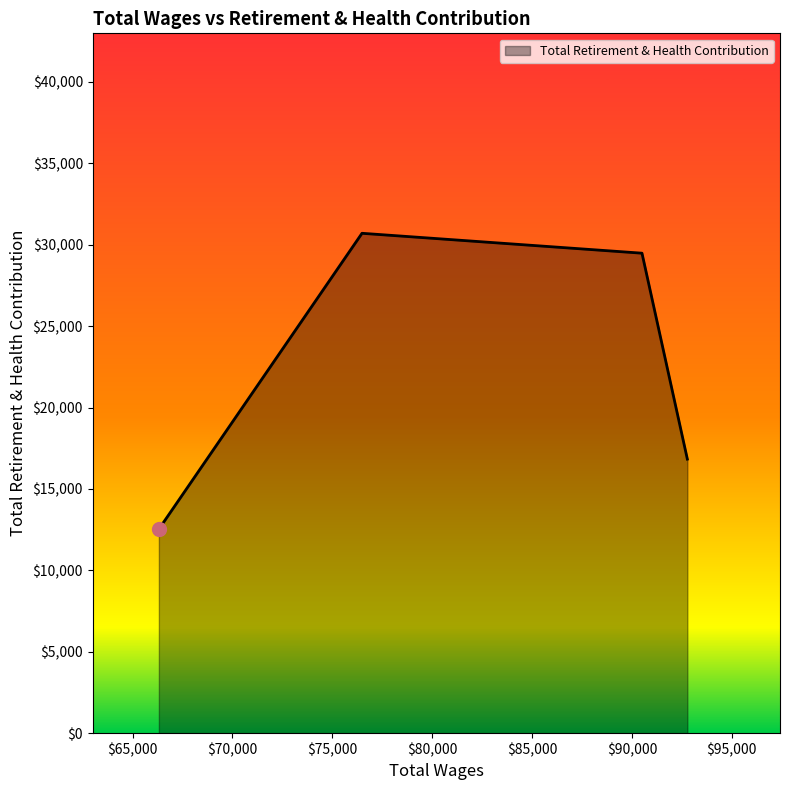

True or false: the data has more than 0 interior local peaks.

True